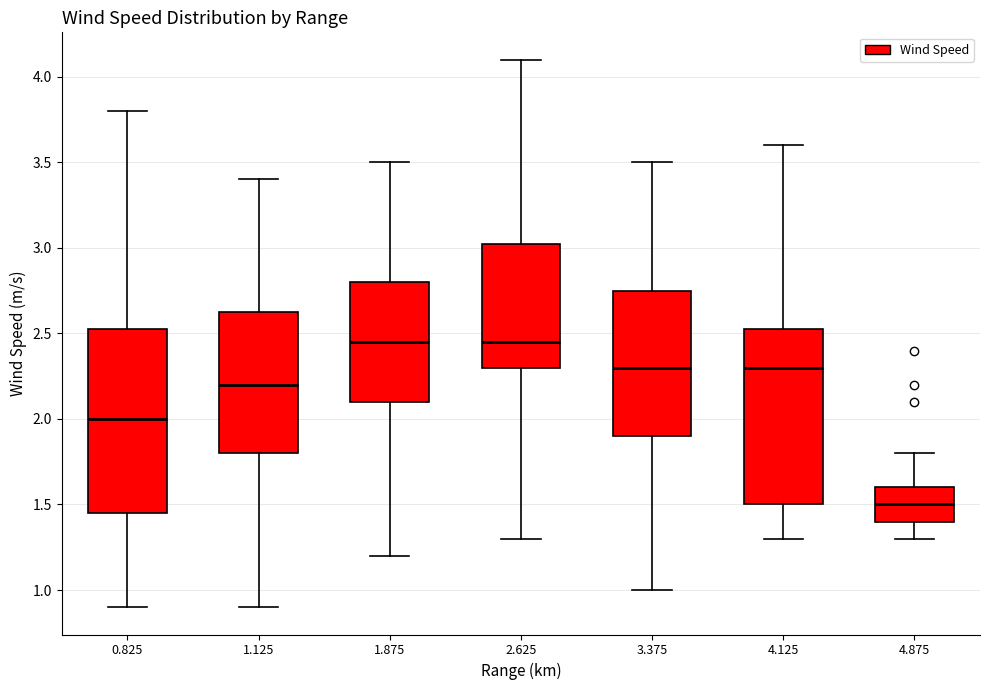

Reading left to right, transcribe this box plot: for each box, give where its median line is, the range the box spans, and where its two whiskers end, as read against the y-axis. The values are not printed on the chart, so give them approximately, as read against the axis.

0.825: median 2.00, box 1.45 to 2.55, whiskers 0.90 to 3.80
1.125: median 2.20, box 1.80 to 2.65, whiskers 0.90 to 3.40
1.875: median 2.45, box 2.10 to 2.80, whiskers 1.20 to 3.50
2.625: median 2.45, box 2.30 to 3.05, whiskers 1.30 to 4.10
3.375: median 2.30, box 1.90 to 2.75, whiskers 1.00 to 3.50
4.125: median 2.30, box 1.50 to 2.55, whiskers 1.30 to 3.60
4.875: median 1.50, box 1.40 to 1.60, whiskers 1.30 to 1.80